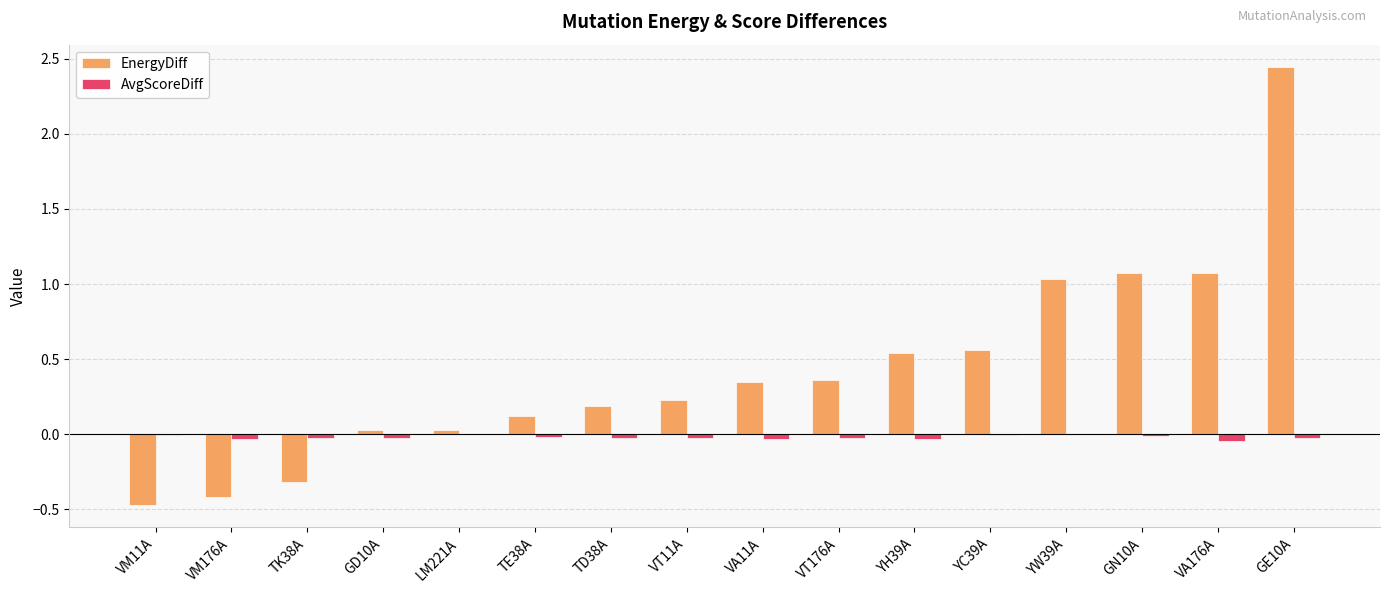

Which series has the largest total across all categories?

EnergyDiff